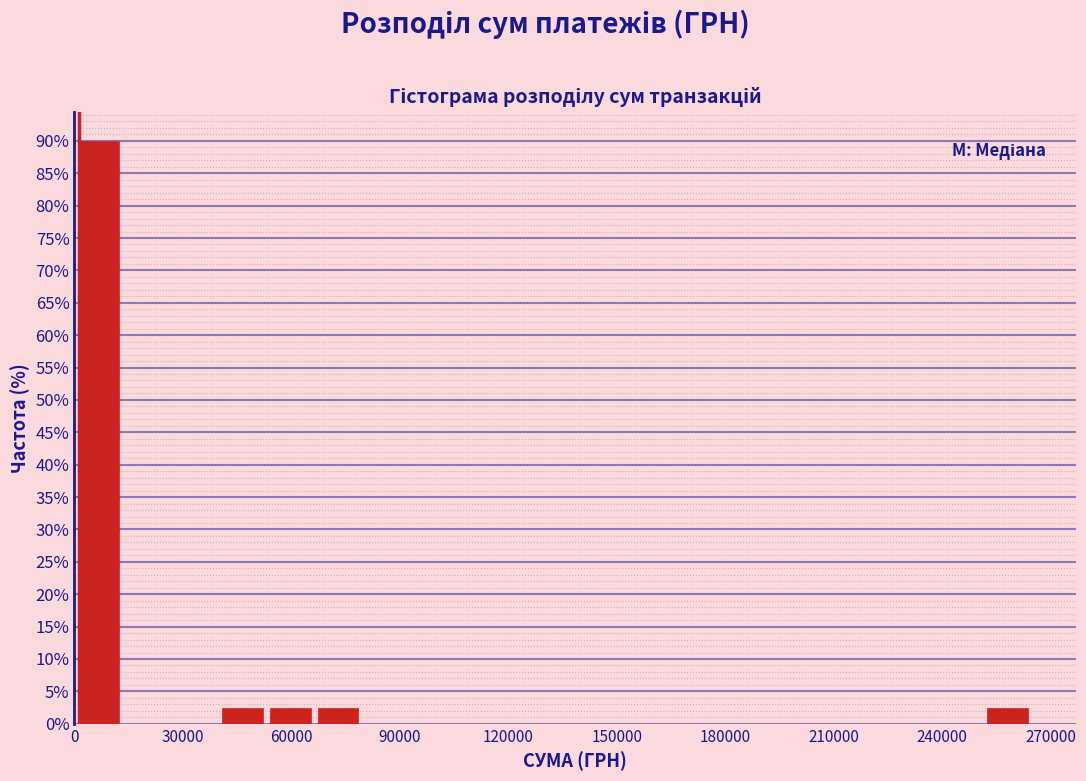

Read against the x-axis, roughly where is the centre of the tallest bar?

5000